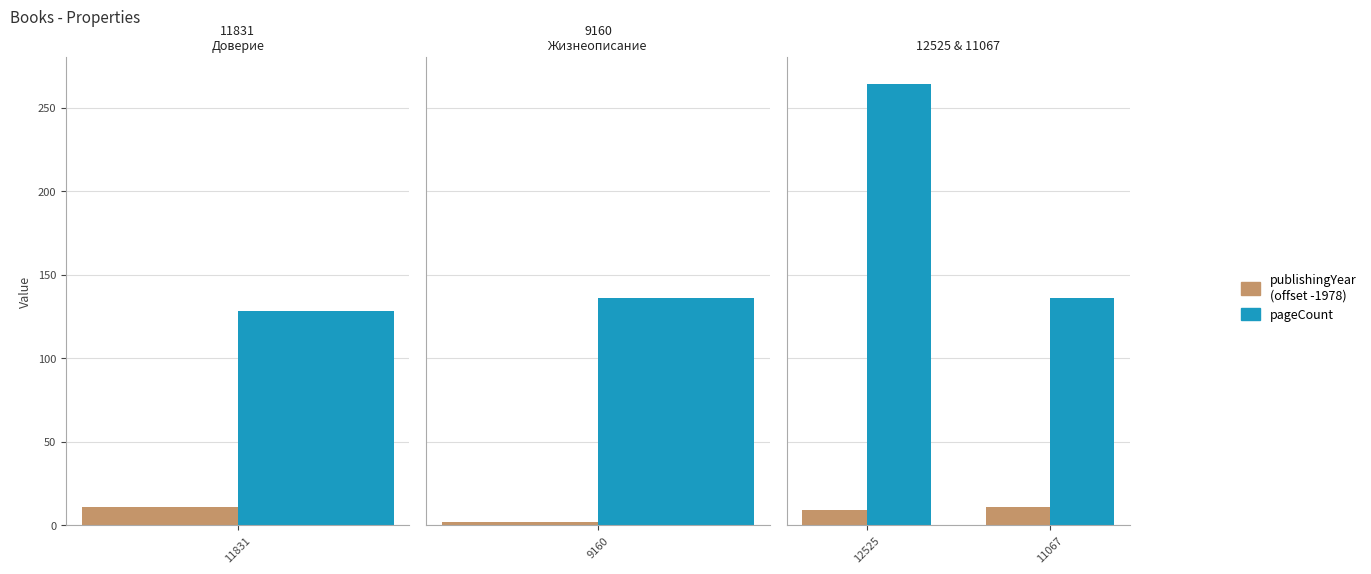

The publishingYear (offset -1978) series shows 16 at 11067. True or false?

False